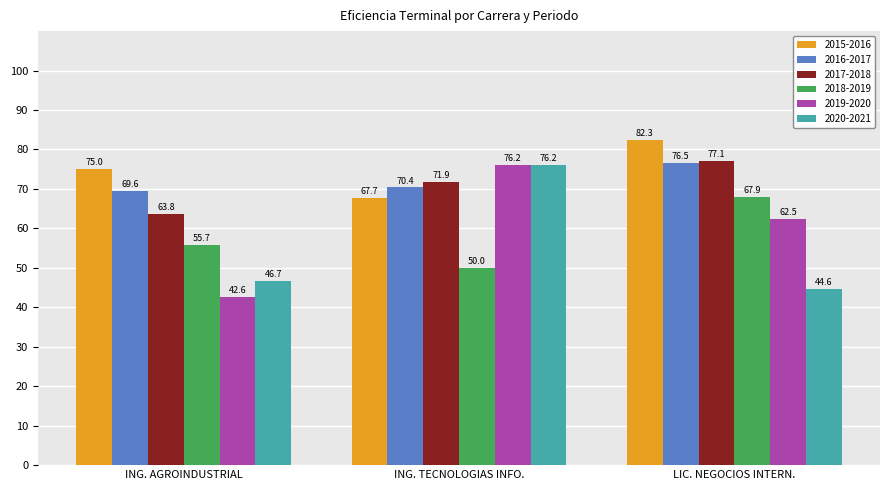

Which series has the largest range (max minus min)?

2019-2020